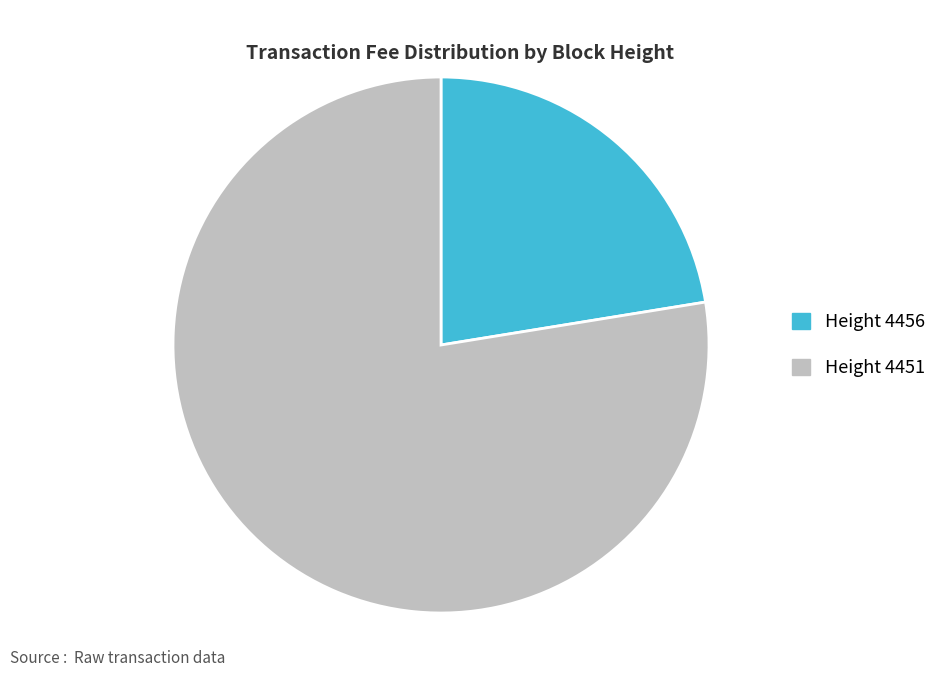

Is there any slice that represents more than half of the pie?

Yes